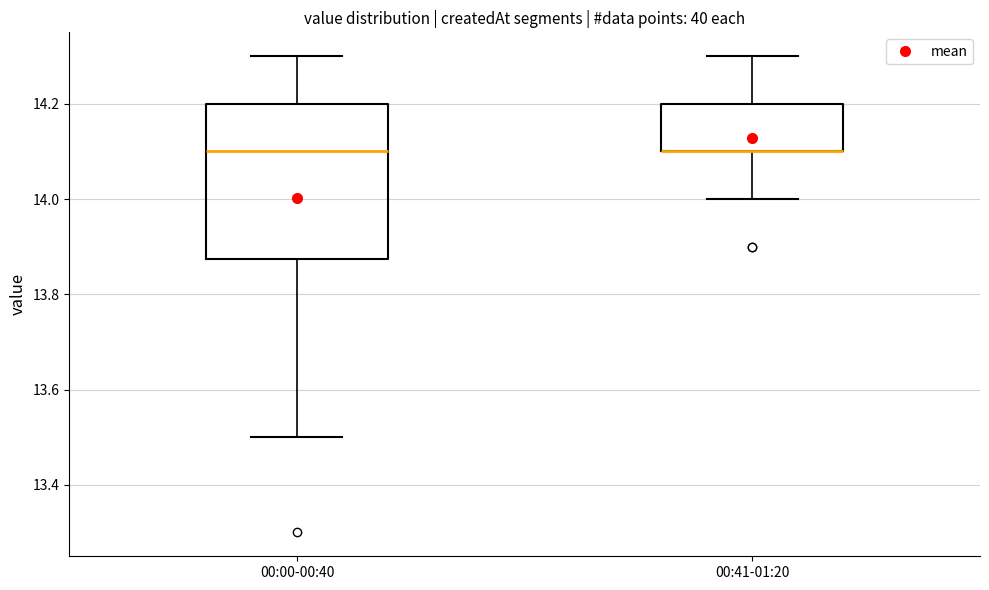

Comparing the boxes themselves (not the whiskers), which one is the tallest?

00:00-00:40